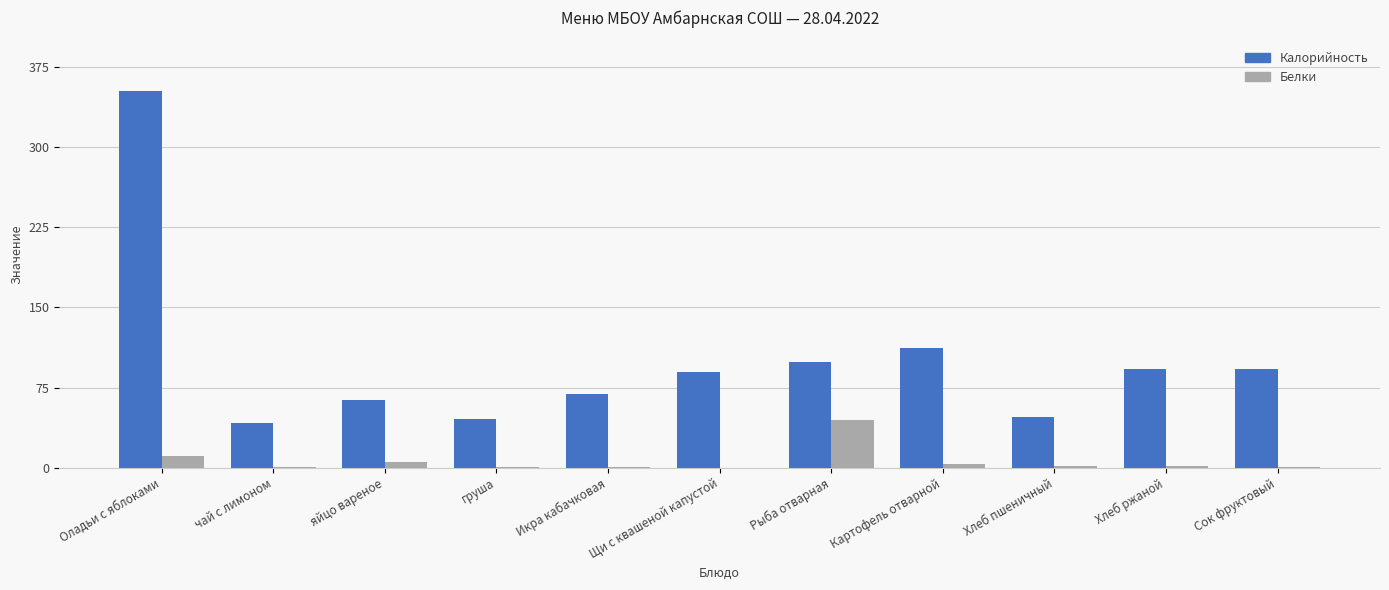

What is the sum of the Белки values at чай с лимоном and яйцо вареное?

5.6